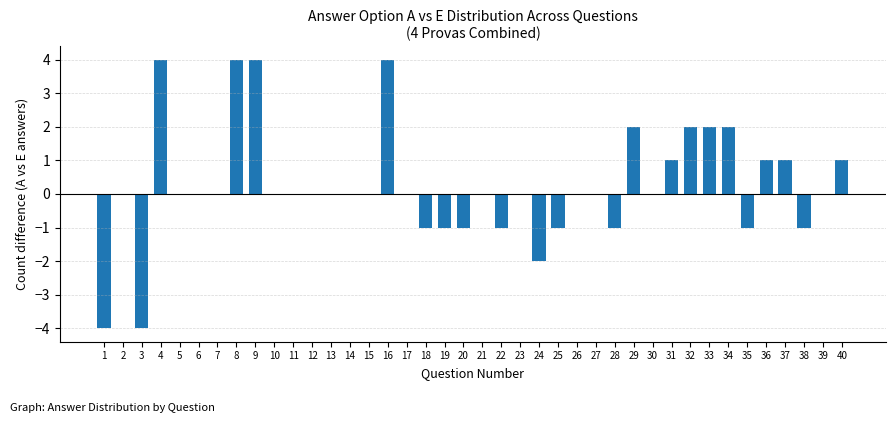

What is the sum of the values at 8 and 9?

8